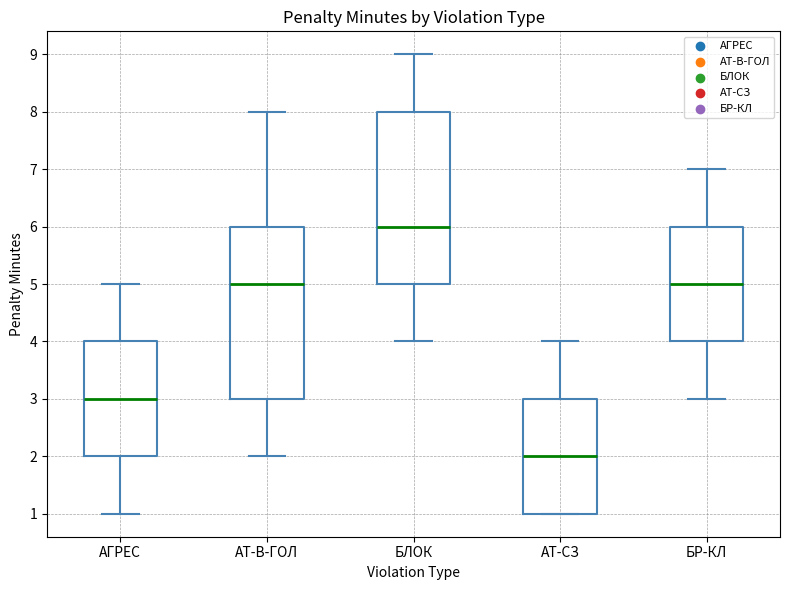

Where does the lower whisker of the box for БР-КЛ end on the y-axis? The values are not printed on the chart, so give them approximately, as read against the axis.

3